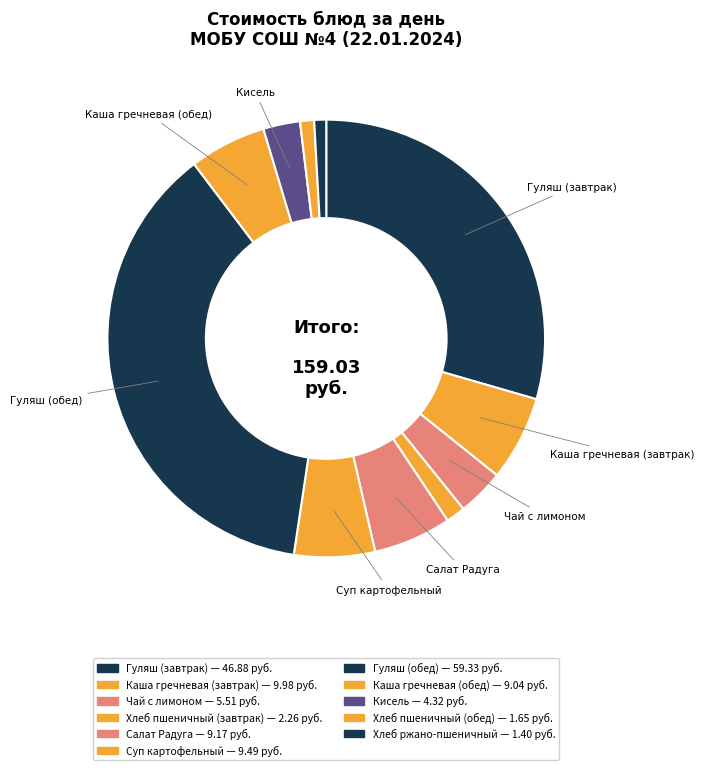

To the nearest percent, what is the difference between the largest and smallest slice percentages?

36%